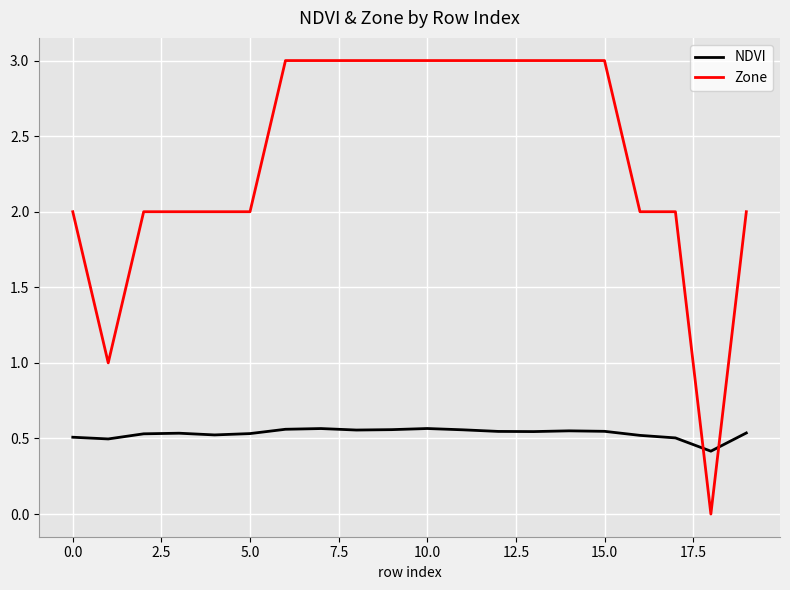

List the series in order of their overall mean, highest first.

Zone, NDVI